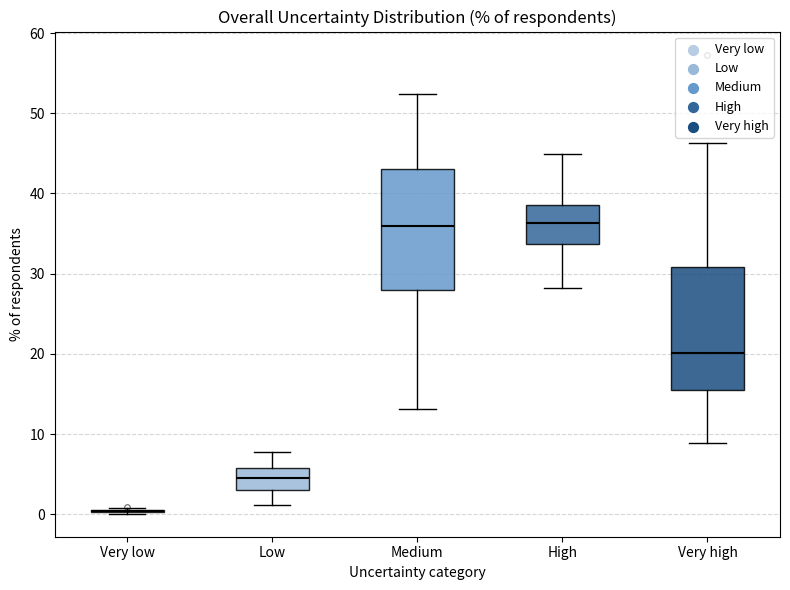

Reading left to right, read every box against the y-axis: the position of its median line, the range the box covers, and the ends of its whiskers. The values are not printed on the chart, so give them approximately, as read against the axis.

Very low: box collapsed to a line at 0, whiskers 0 to 1
Low: median 5, box 3 to 6, whiskers 1 to 8
Medium: median 36, box 28 to 43, whiskers 13 to 52
High: median 36, box 34 to 39, whiskers 28 to 45
Very high: median 20, box 15 to 31, whiskers 9 to 46